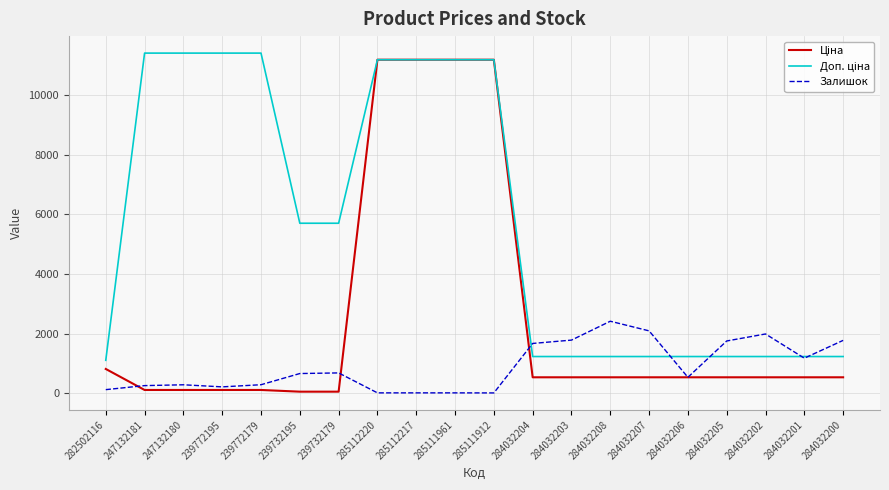

What is the difference between the highest and lowest values at 284032203?

1247.0